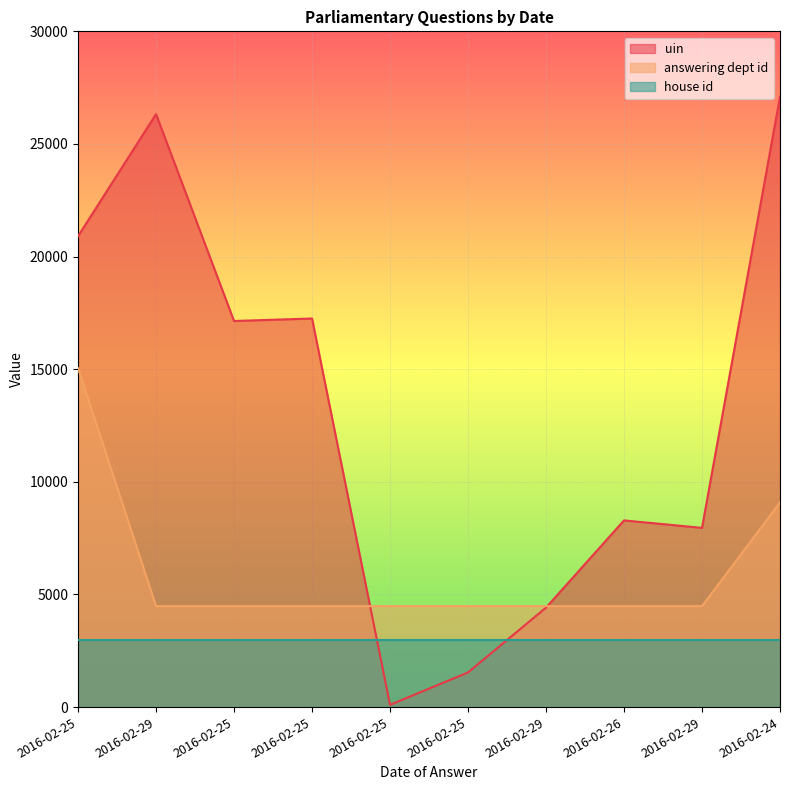

At which category does uin reach its first local valley?

2016-02-25